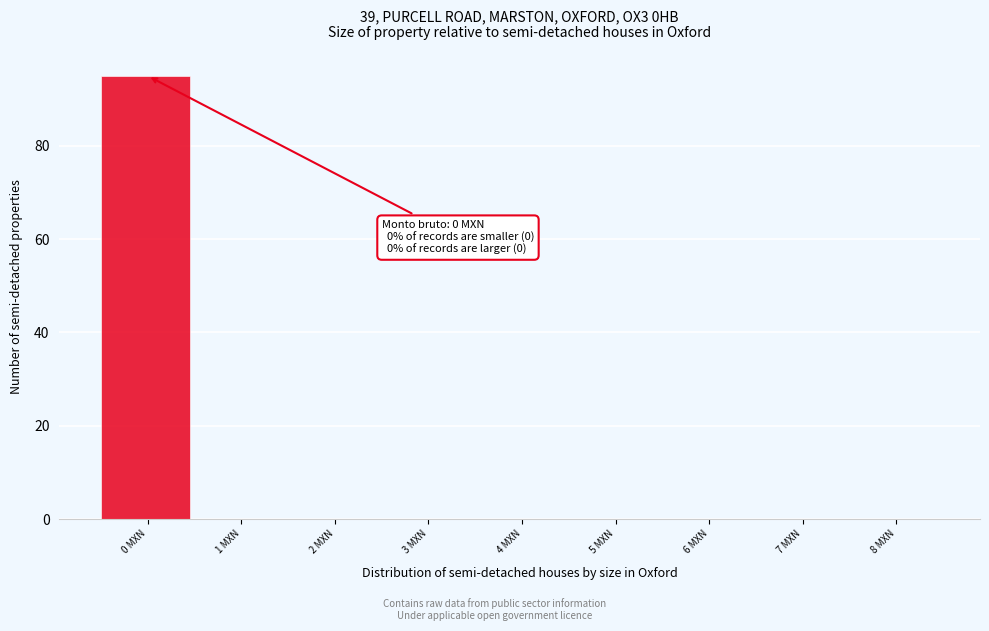

Reading left to right, extract all data points from this chart.

0 MXN=95	1 MXN=0	2 MXN=0	3 MXN=0	4 MXN=0	5 MXN=0	6 MXN=0	7 MXN=0	8 MXN=0